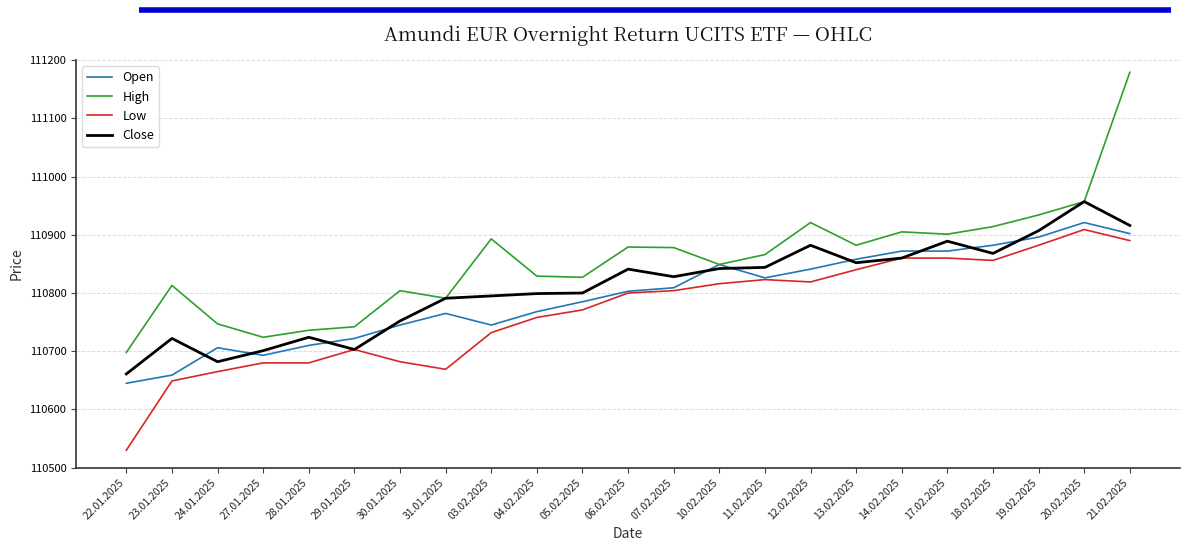

What value does the High series have at 17.02.2025, to the nearest 10?

110900